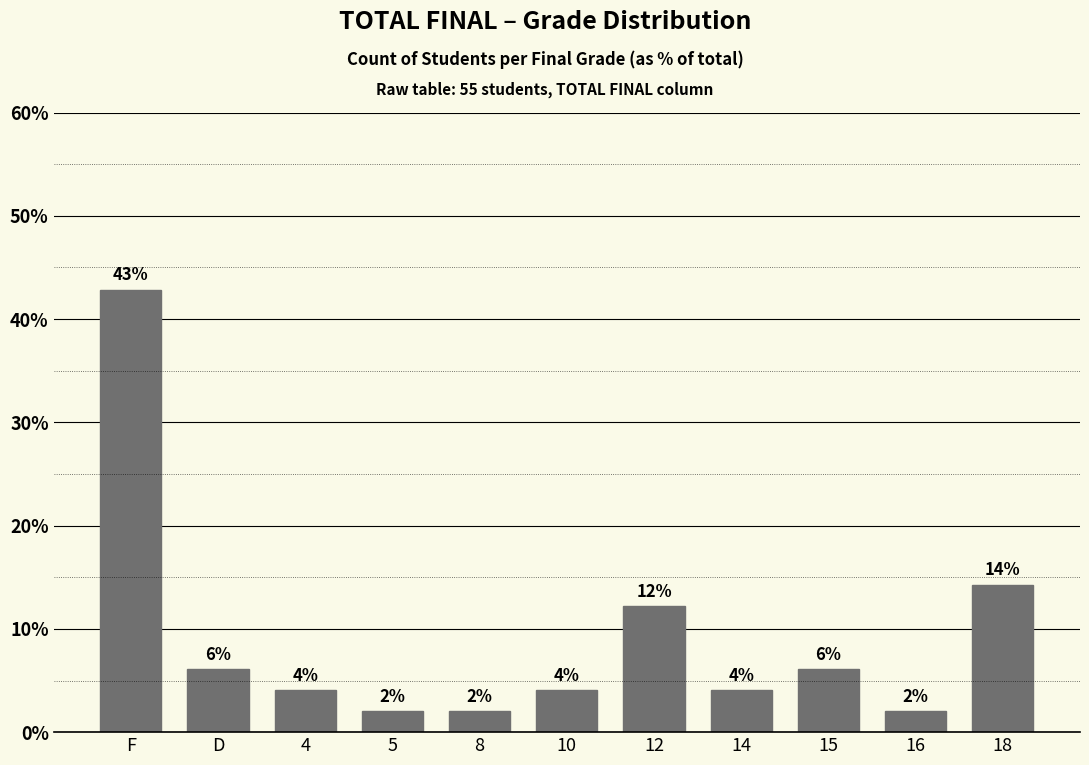

Which category has the highest value across all series?

F